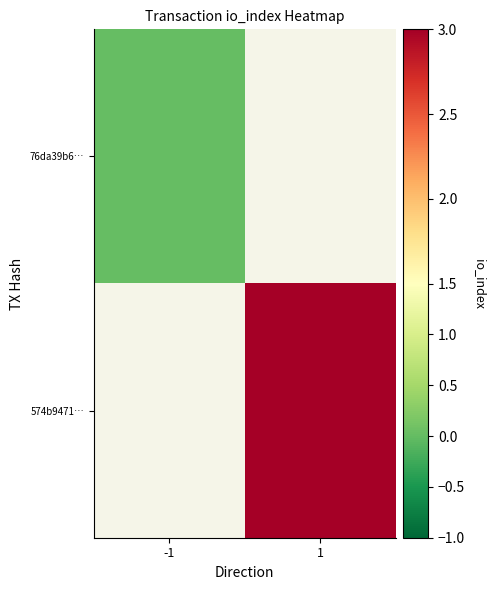

Count the number of categories in the chart.

2